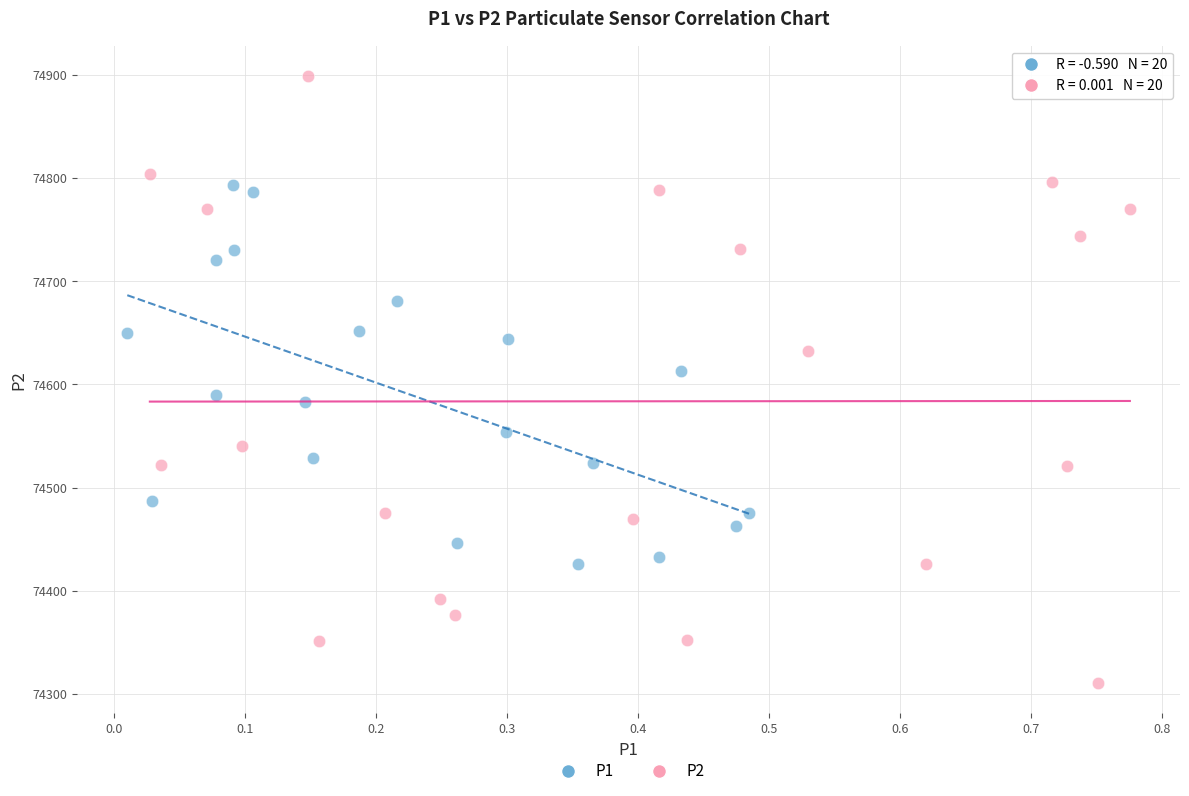

Which series has the largest Y range (max minus min)?

P2